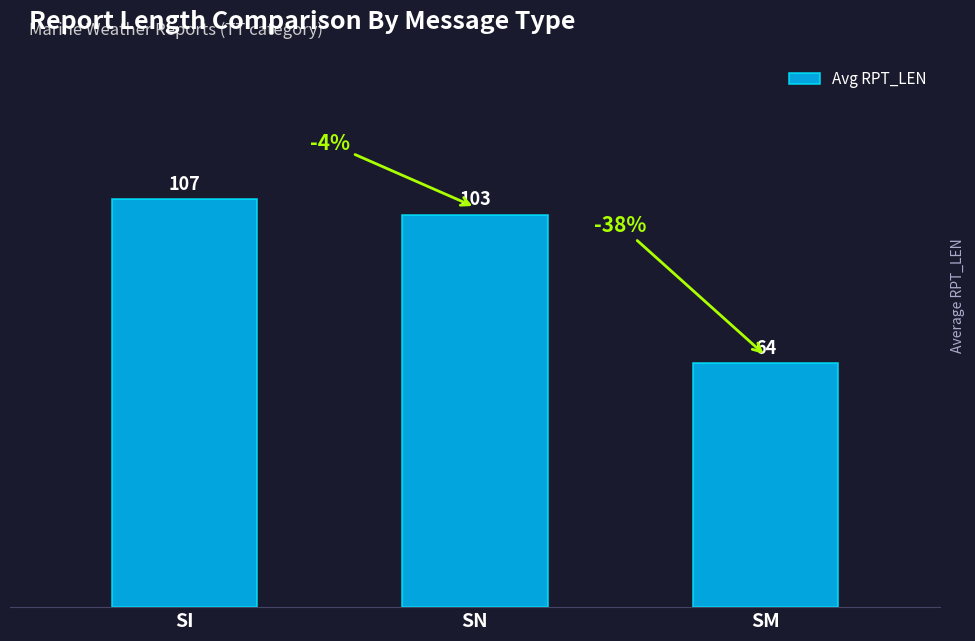

Does the chart contain any negative values?

No